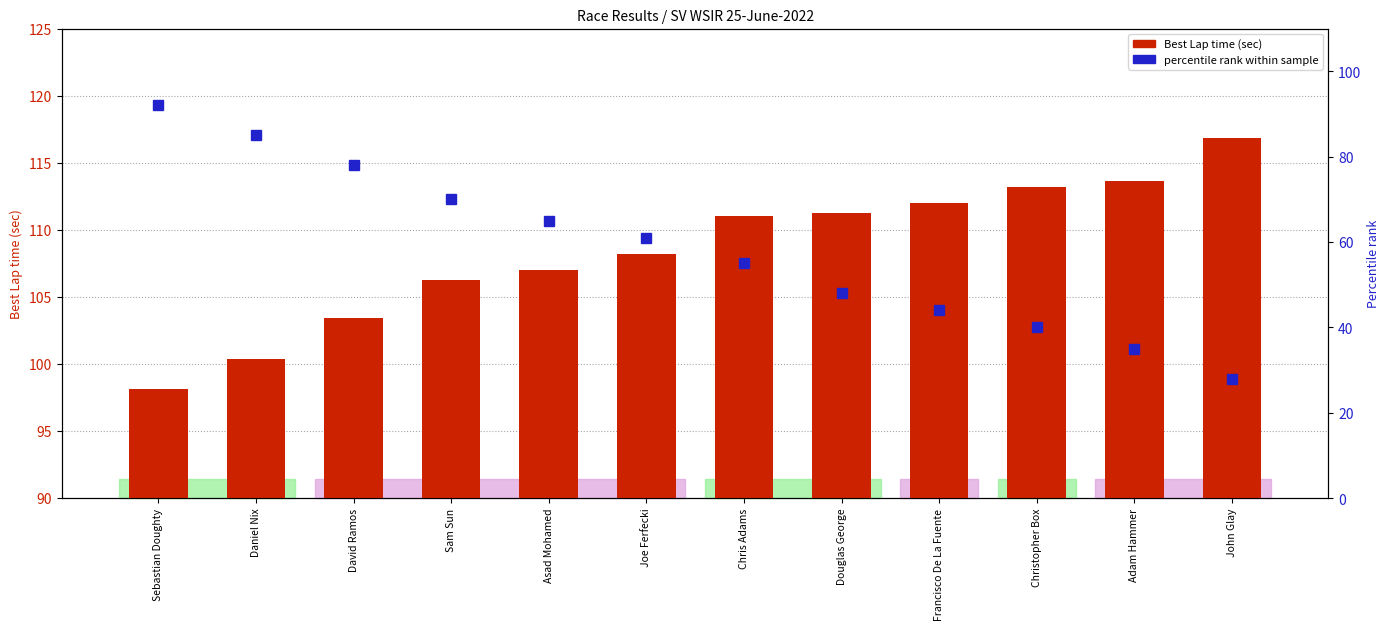

Between Christopher Box and Douglas George, which is larger?

Christopher Box